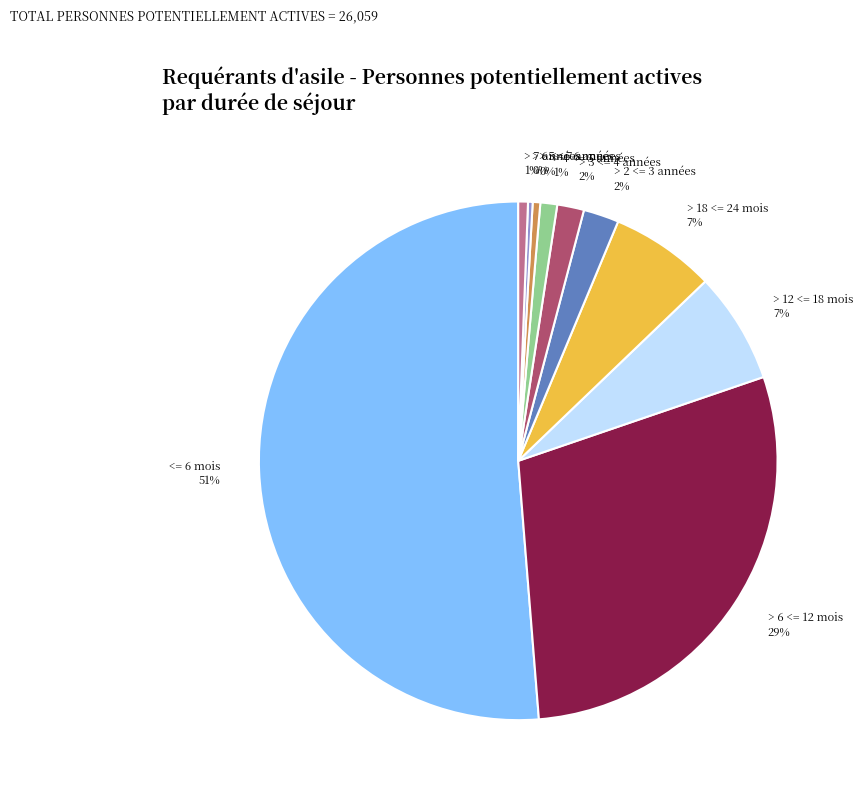

Which has a higher value, > 2 <= 3 années or > 6 <= 7 années?

> 2 <= 3 années